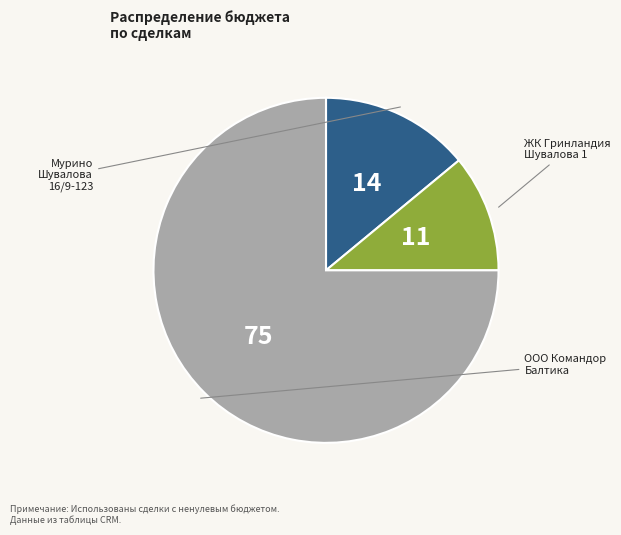

Count the number of slices in the pie.

3